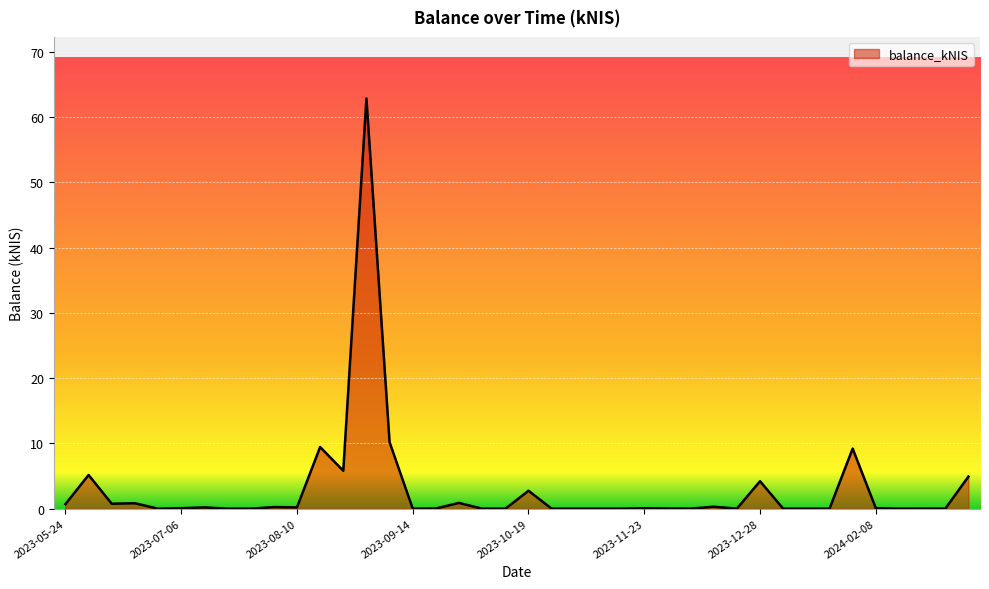

What is the greatest value displayed?

62.9